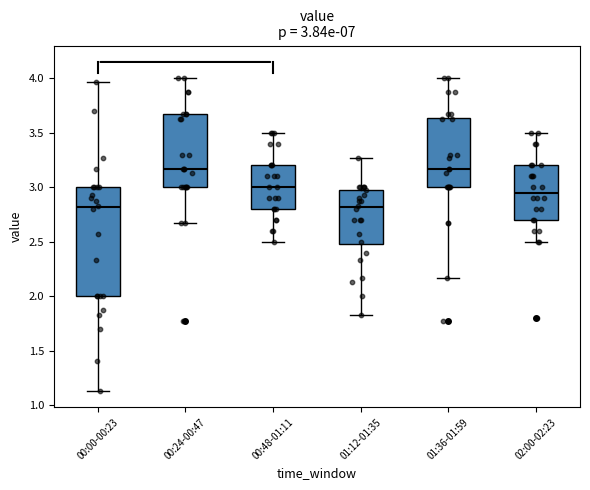

Comparing the boxes themselves (not the whiskers), which one is the tallest?

00:00-00:23